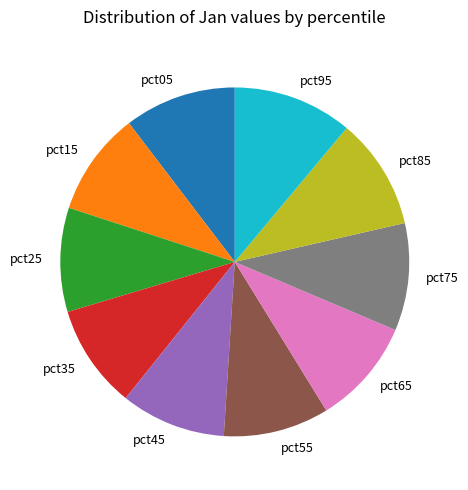

The pct95 slice represents 24% of the pie. True or false?

False